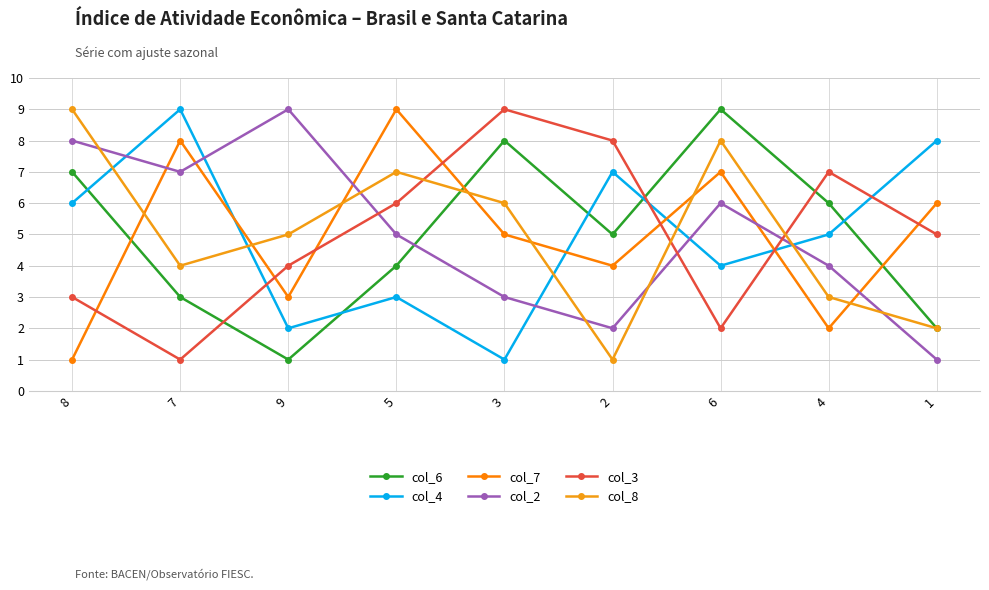

How many series are shown in this chart?

6